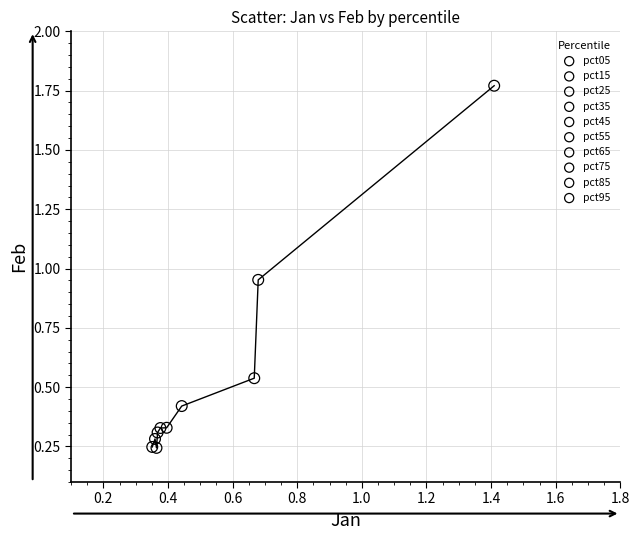

What are all the series names shown in the legend?

pct05, pct15, pct25, pct35, pct45, pct55, pct65, pct75, pct85, pct95